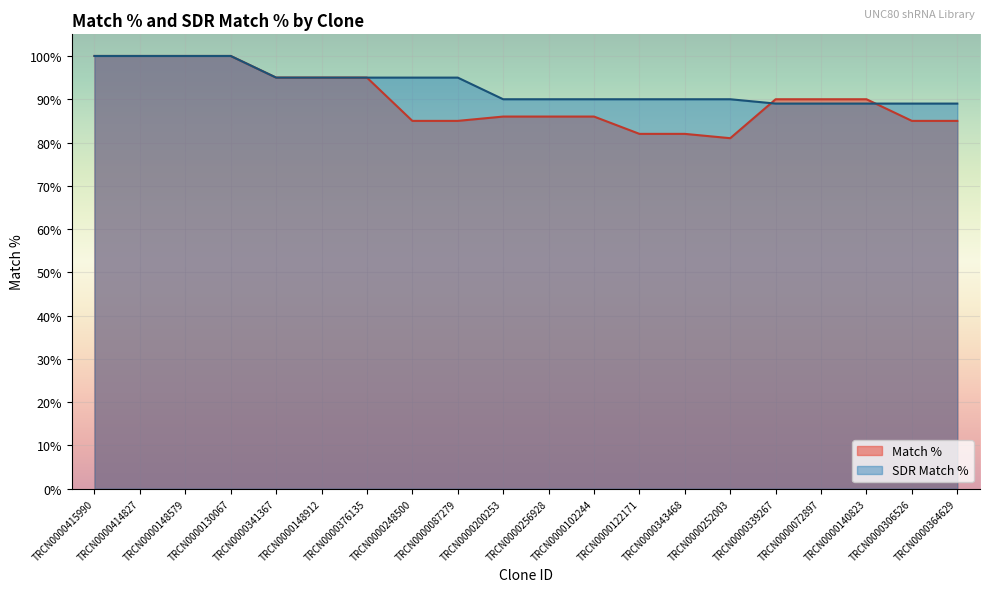

Which category has the lowest value in the SDR Match % series?

TRCN0000339267